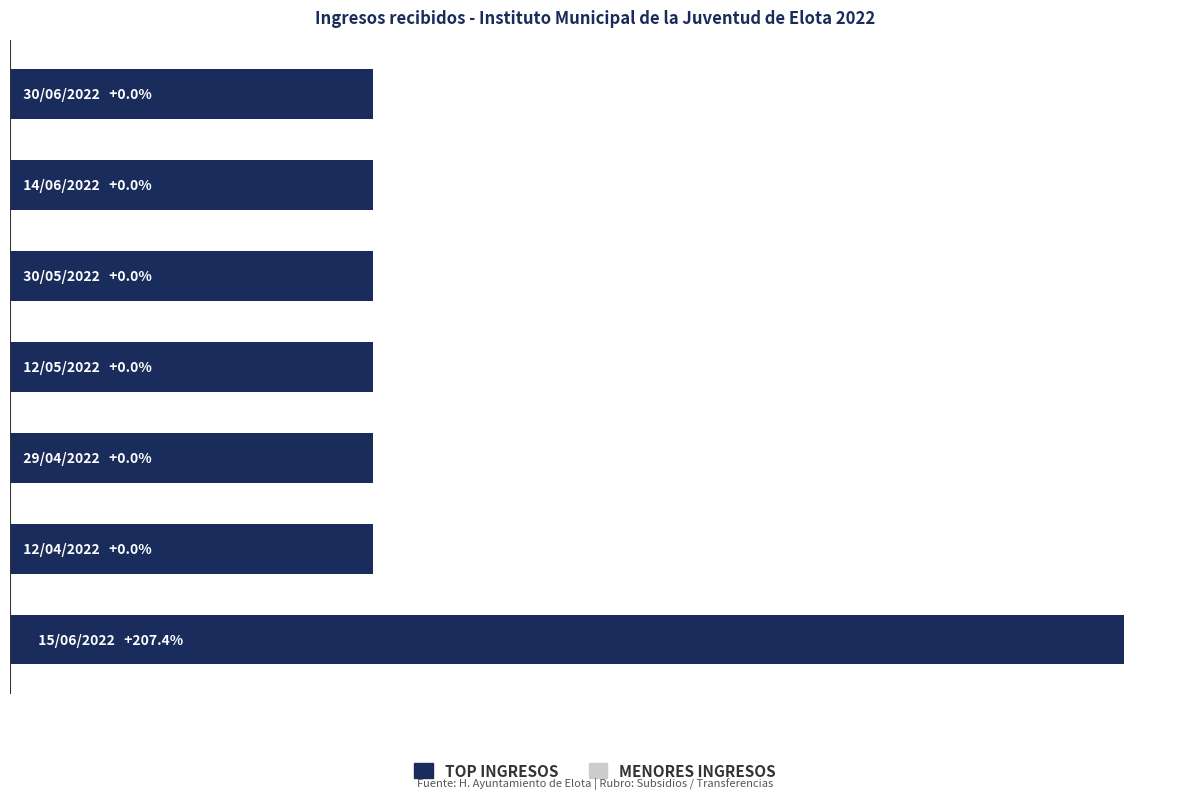

Are the bars horizontal?

Yes